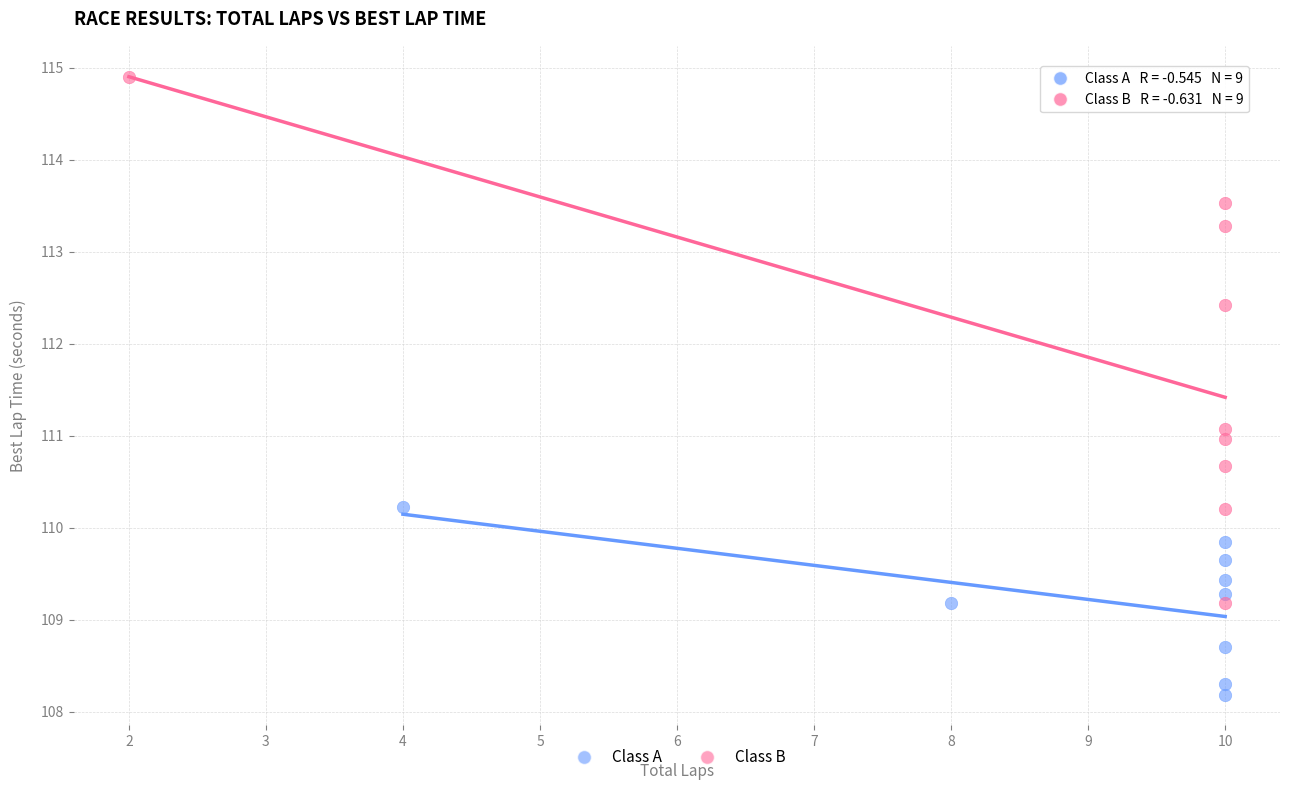

Which series has the largest Y range (max minus min)?

Class B